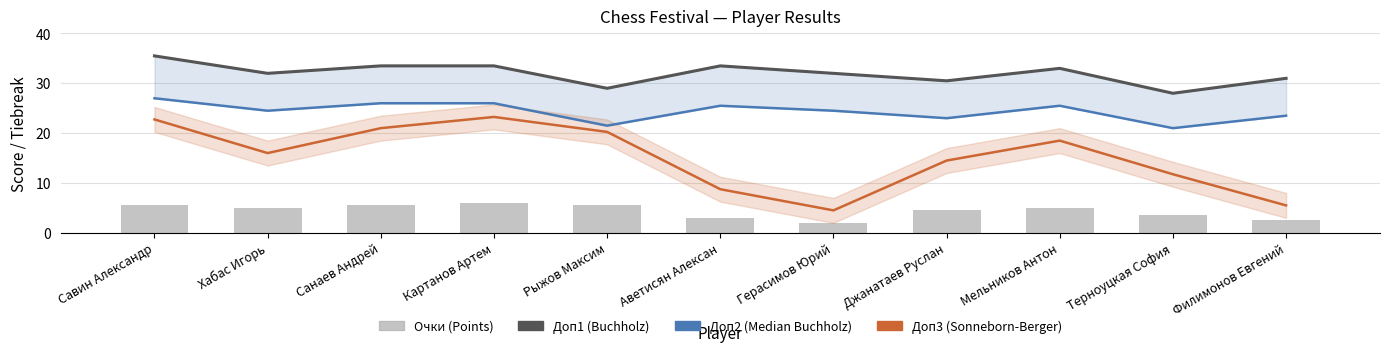

Which label corresponds to the smallest value in the chart?

Герасимов Юрий